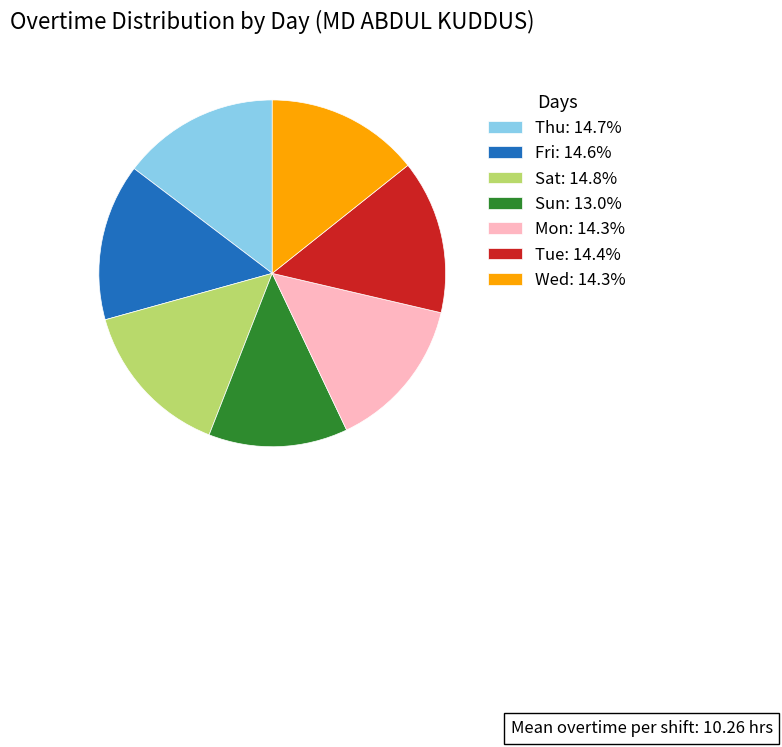

Is Wed the majority of the pie?

No